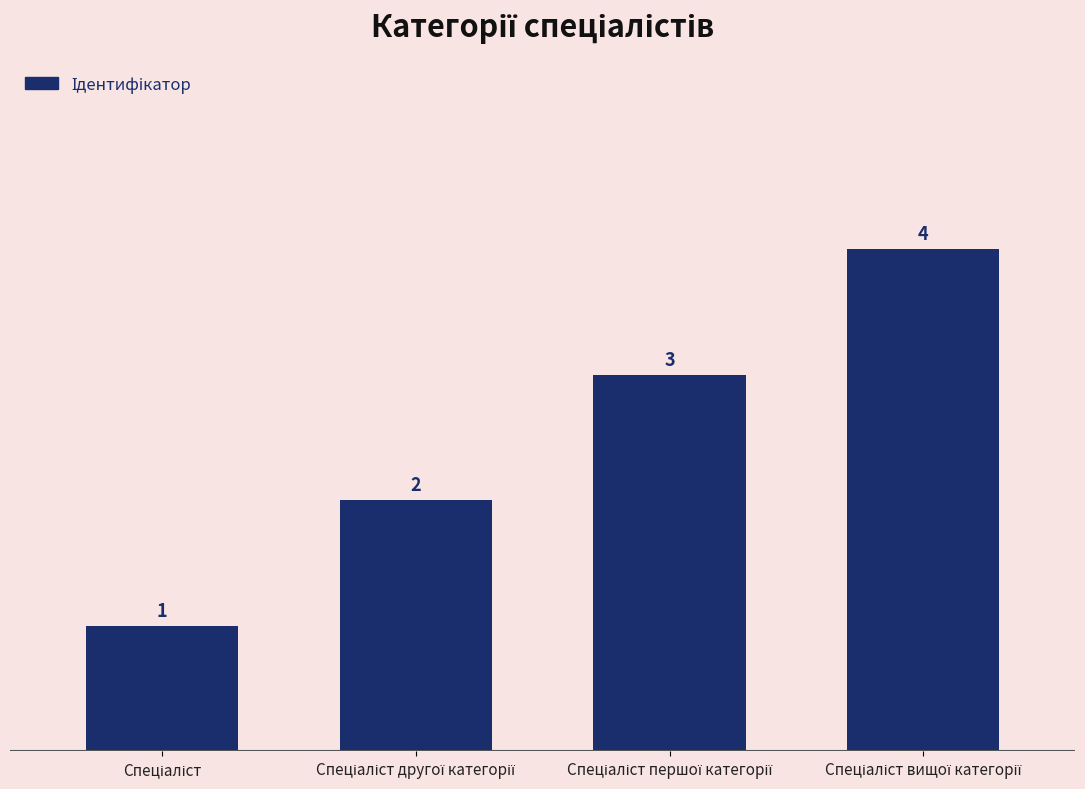

What is the value of the 2nd bar from the left?

2